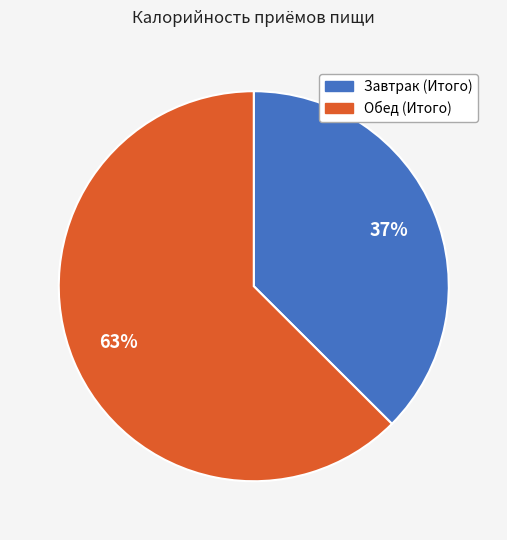

To the nearest percent, what is the average slice percentage?

50%